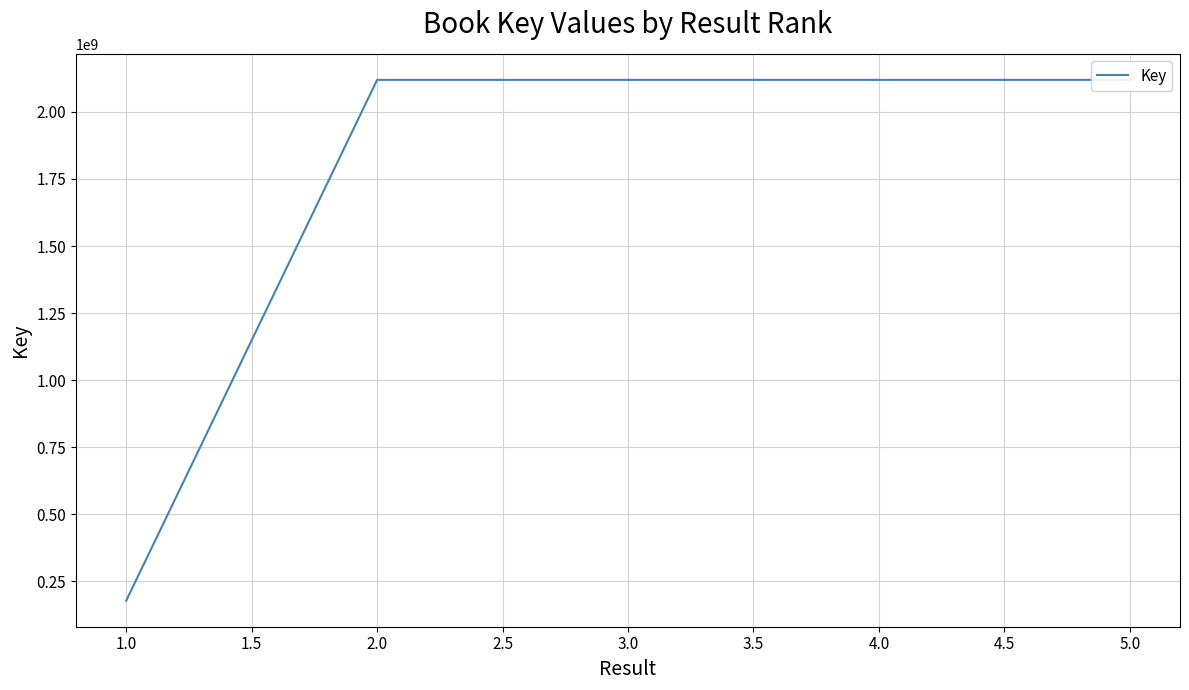

What is the difference between the second highest and second lowest values?

509